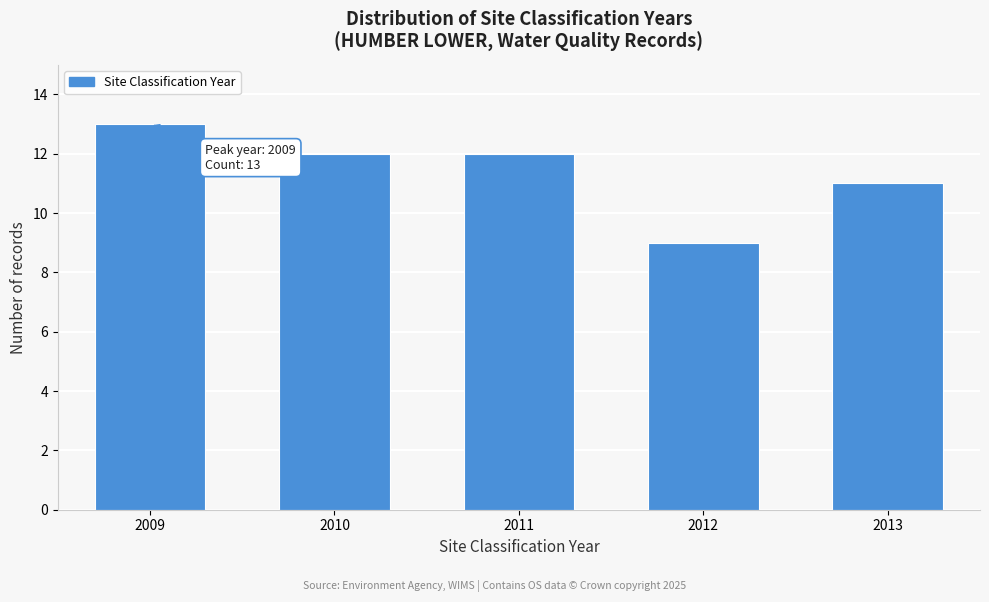

Reading right to left, list all the values displayed in this chart.

2013=11	2012=9	2011=12	2010=12	2009=13